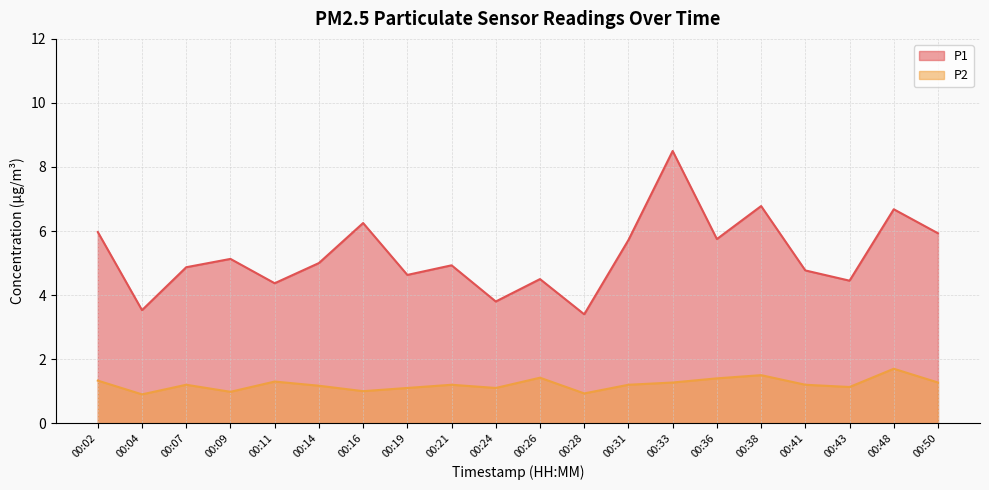

What is the total value across all series at 00:21?

6.1